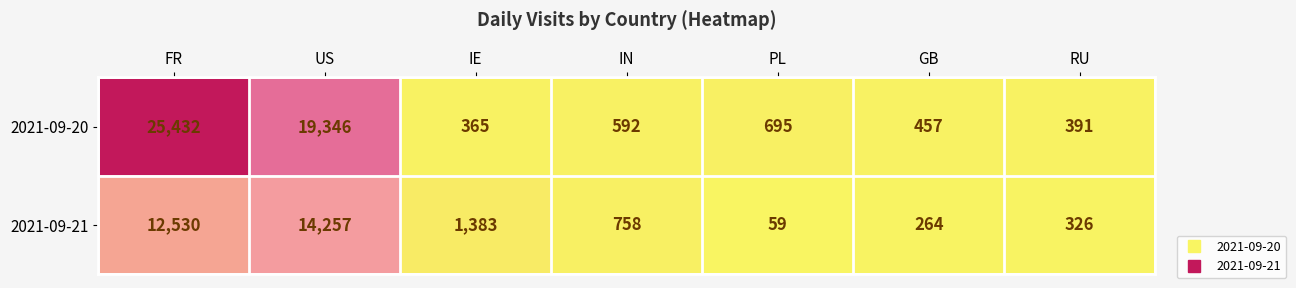

Between FR and GB, which series saw the biggest shift?

2021-09-20